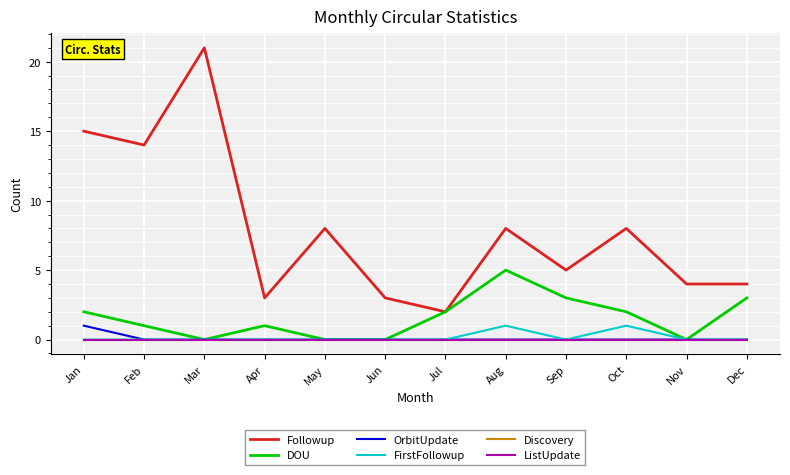

Is this an area chart (filled region under the line)?

No